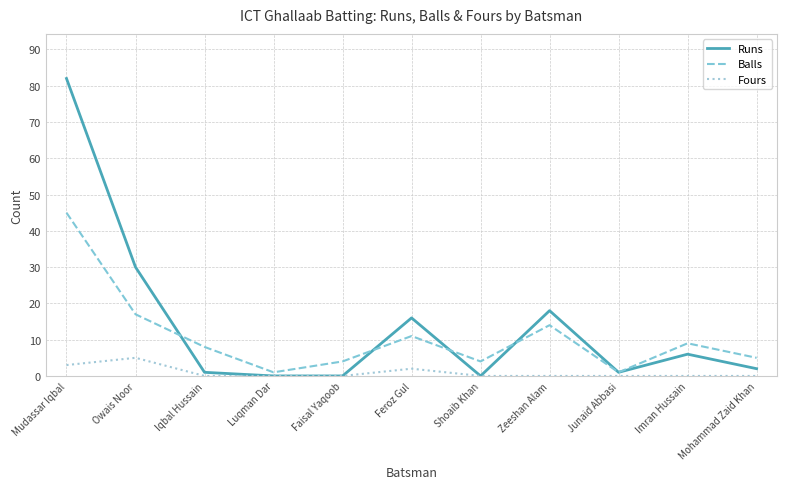

True or false: Balls has a value of 1 at Luqman Dar.

True